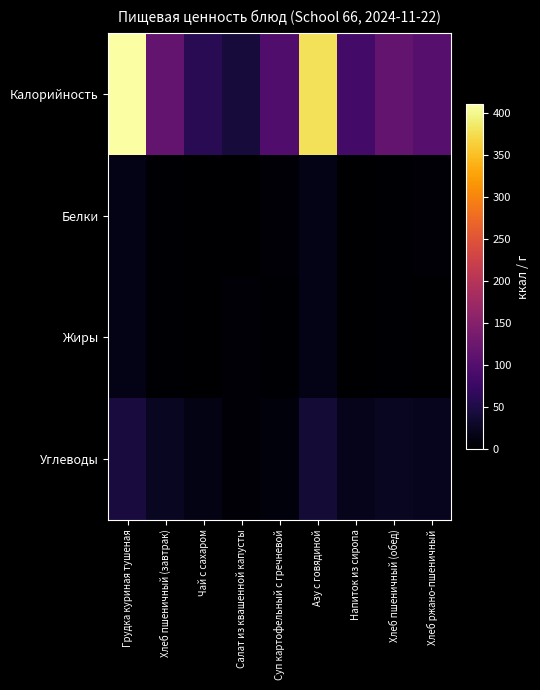

What is the total value across all series at Чай с сахаром?

75.1